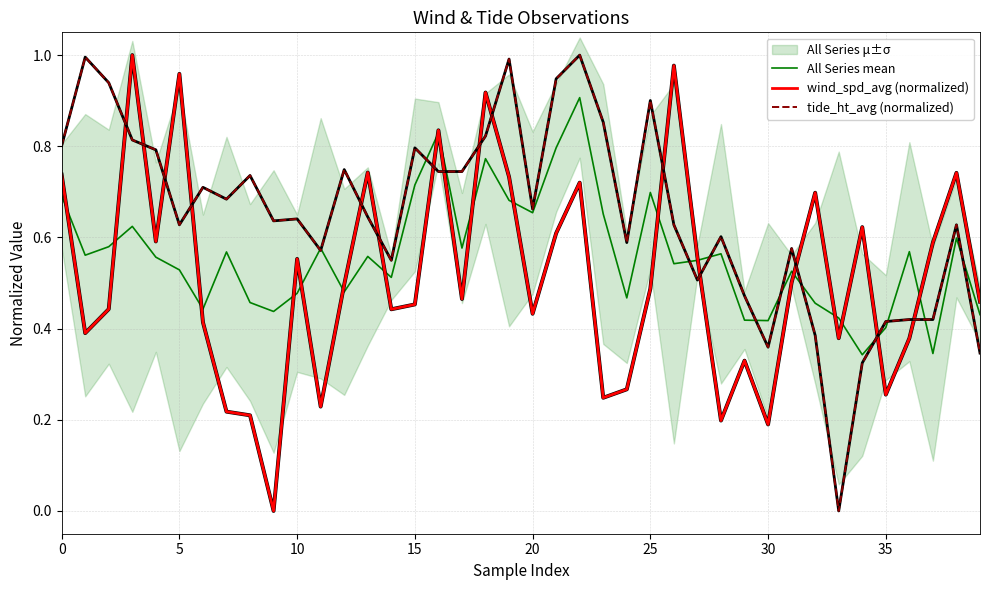

What is the greatest value displayed?

1.0